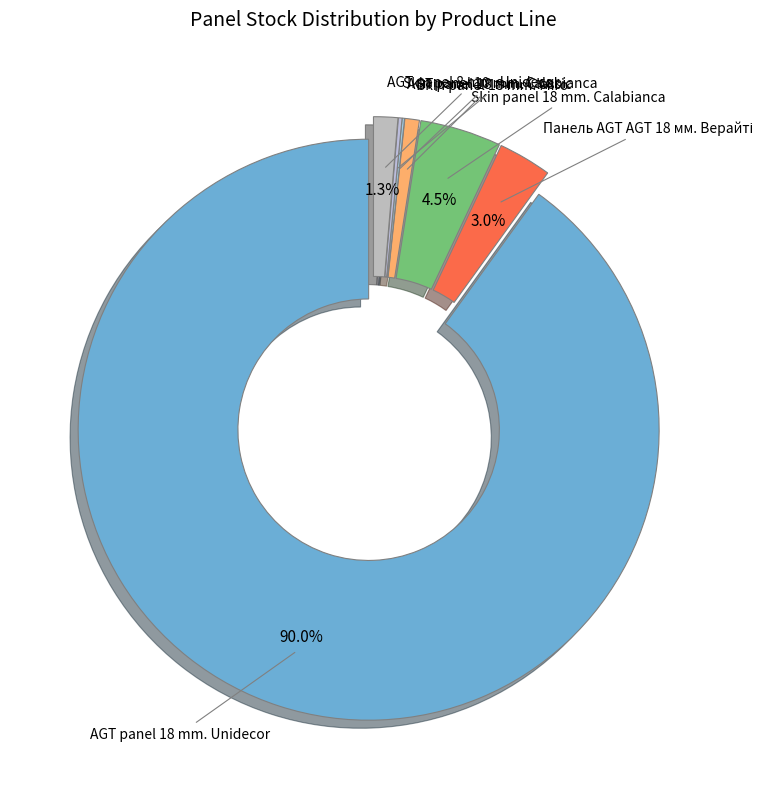

Rank the categories by value from highest to lowest.

AGT panel 18 mm. Unidecor, Skin panel 18 mm. Calabianca, Панель AGT AGT 18 мм. Верайті, AGT panel 8 mm. Unidecor, Skin panel 18 mm. Miro, Skin panel 10 mm. Calabianca, AGT panel 18 mm. Classic